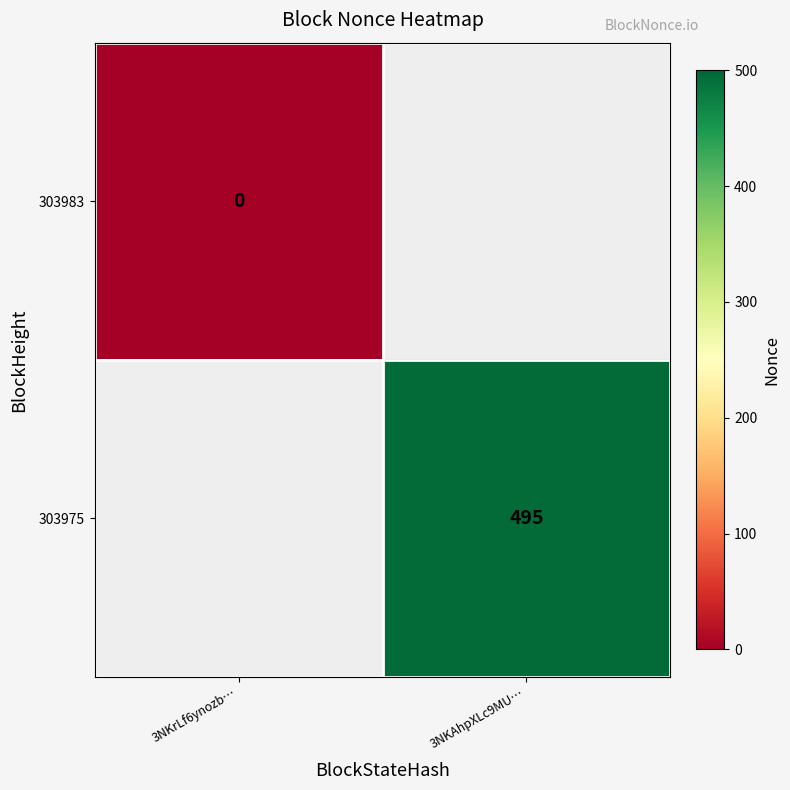

True or false: 303975 has a value of 692 at 3NKAhpXLc9MU….

False